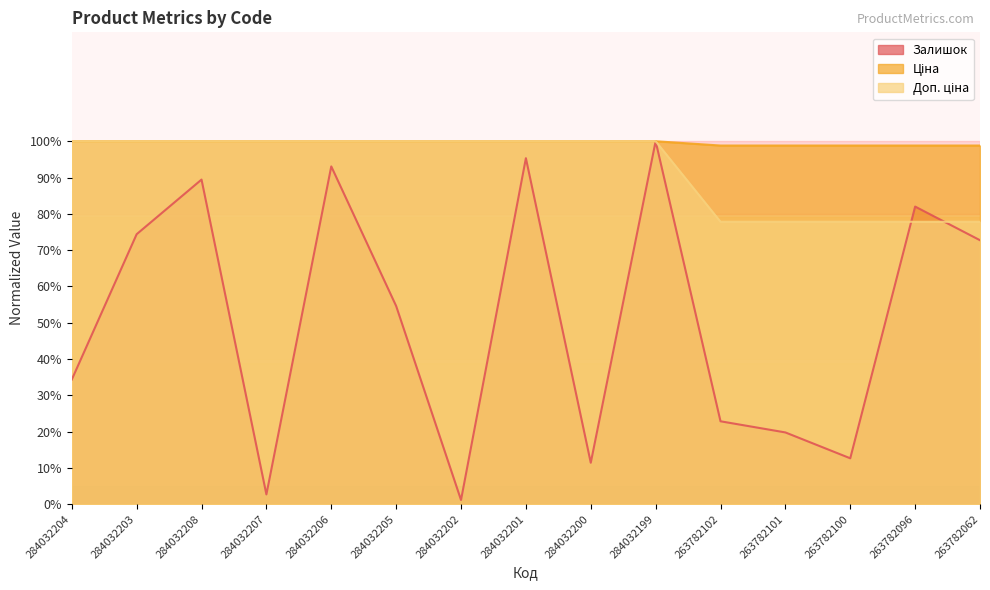

What is the total value across all series at 284032202?

201.2